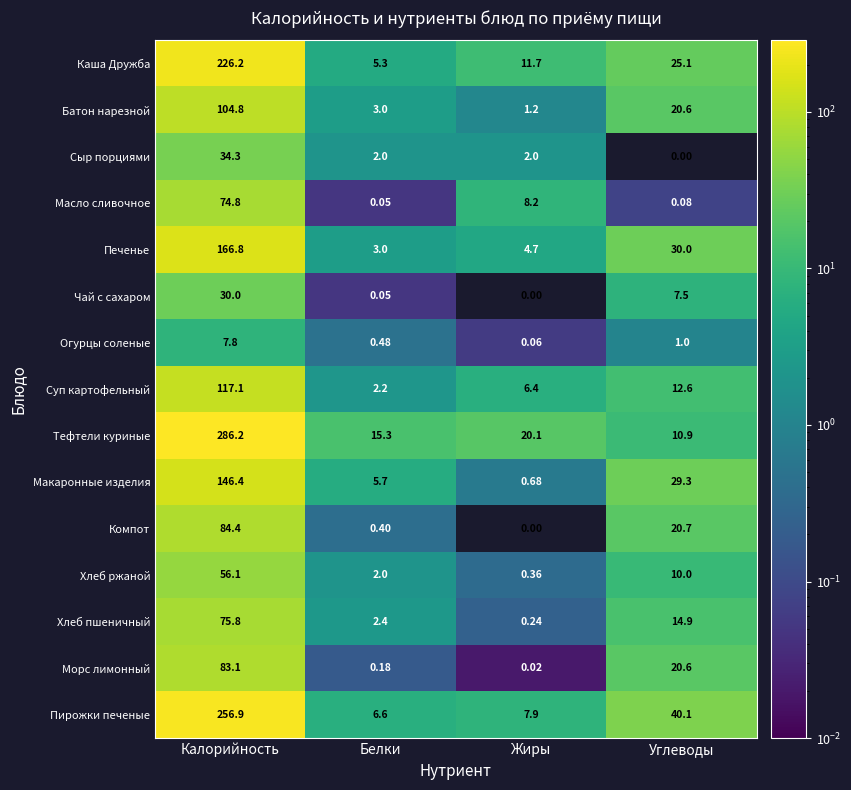

List the series in order of their peak value, lowest first.

Огурцы соленые, Чай с сахаром, Сыр порциями, Хлеб ржаной, Масло сливочное, Хлеб пшеничный, Морс лимонный, Компот, Батон нарезной, Суп картофельный, Макаронные изделия, Печенье, Каша Дружба, Пирожки печеные, Тефтели куриные